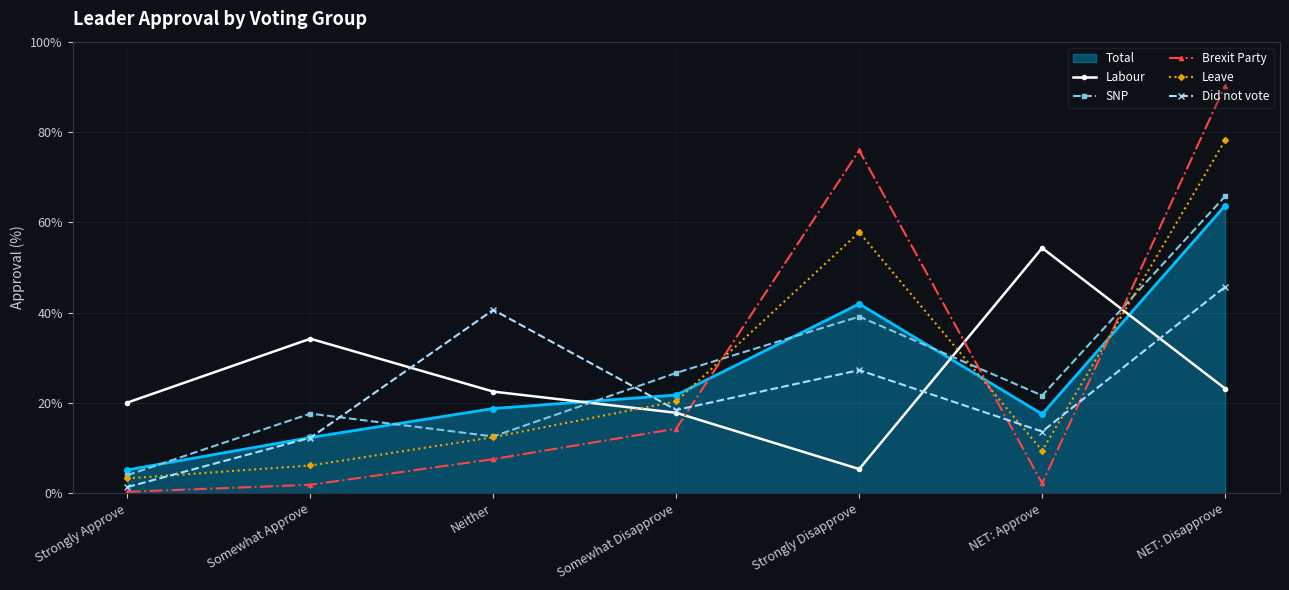

How many times do Did not vote and SNP cross each other?

2